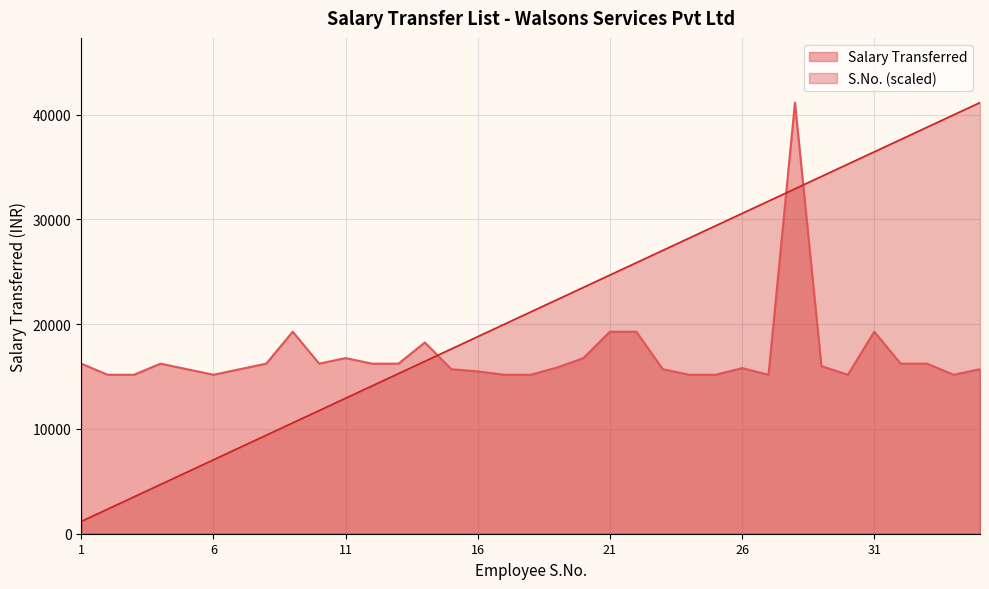

Which category has the lowest value in the S.No. series?

1